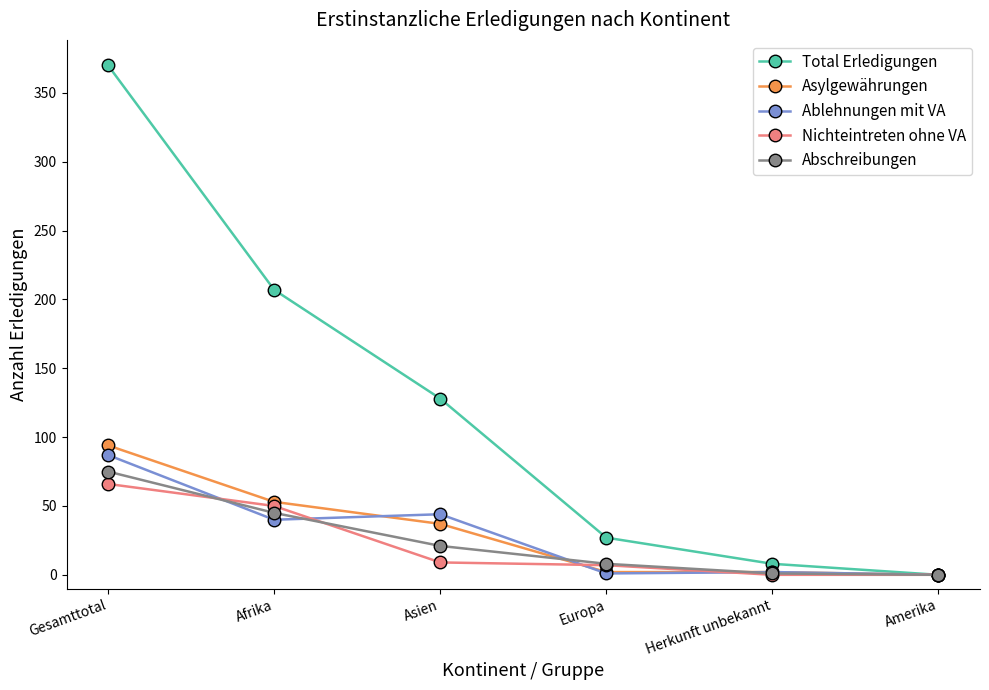

Which label corresponds to the largest value in the chart?

Gesamttotal